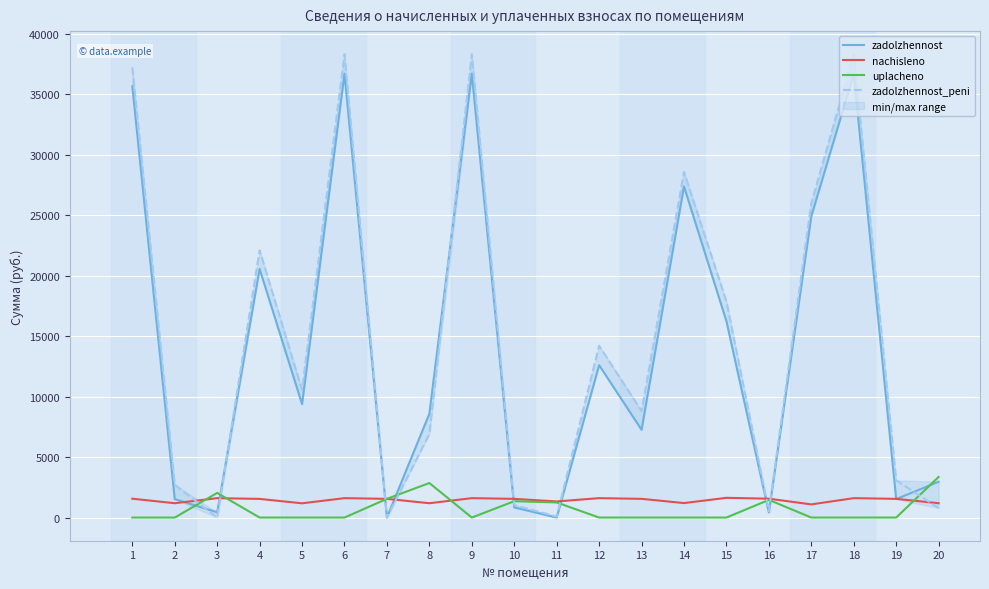

In zadolzhennost, how many points are higher than both neighbors (excluding endpoints)?

6